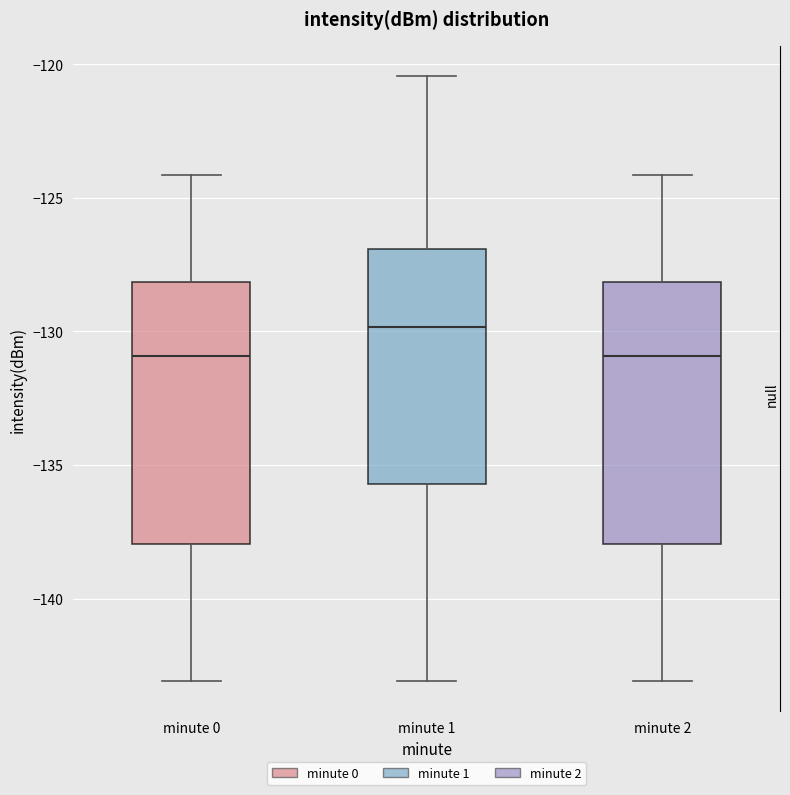

Reading left to right, read every box against the y-axis: the position of its median line, the range the box covers, and the ends of its whiskers. The values are not printed on the chart, so give them approximately, as read against the axis.

minute 0: median -131.0, box -138.0 to -128.0, whiskers -143.0 to -124.0
minute 1: median -130.0, box -135.5 to -127.0, whiskers -143.0 to -120.5
minute 2: median -131.0, box -138.0 to -128.0, whiskers -143.0 to -124.0